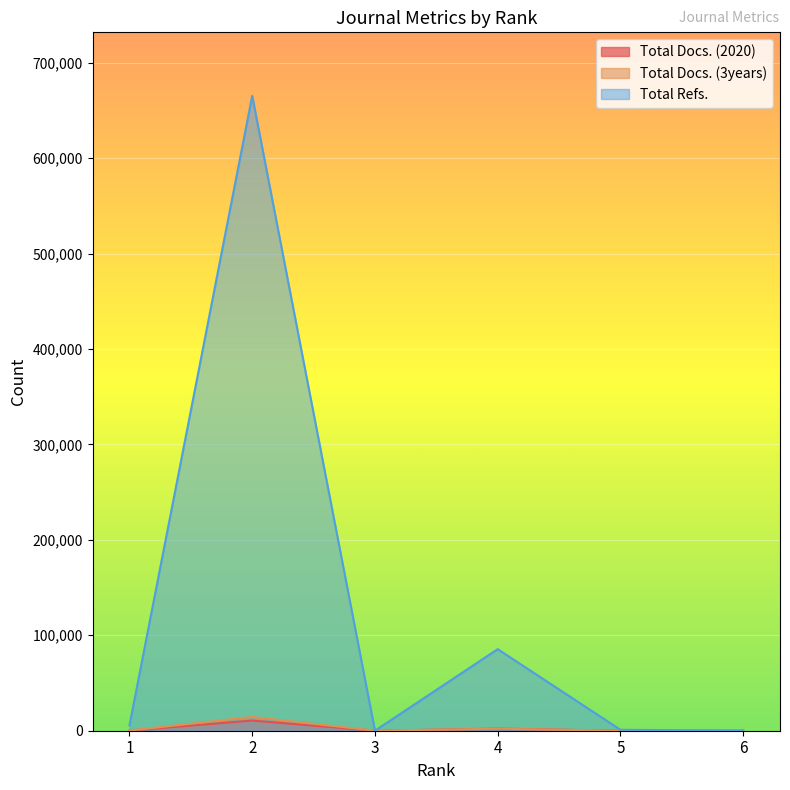

How many interior local peaks does the Total Refs. series have?

2